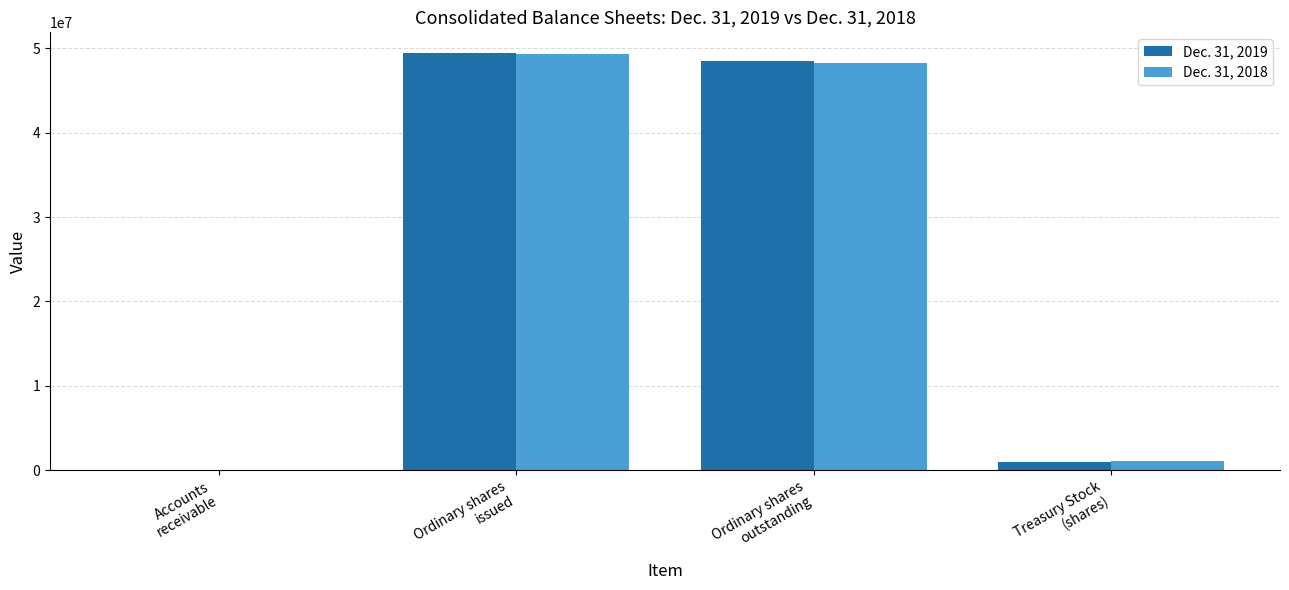

What is the difference between the Dec. 31, 2018 values at Ordinary shares
outstanding and Ordinary shares
issued?

1117635